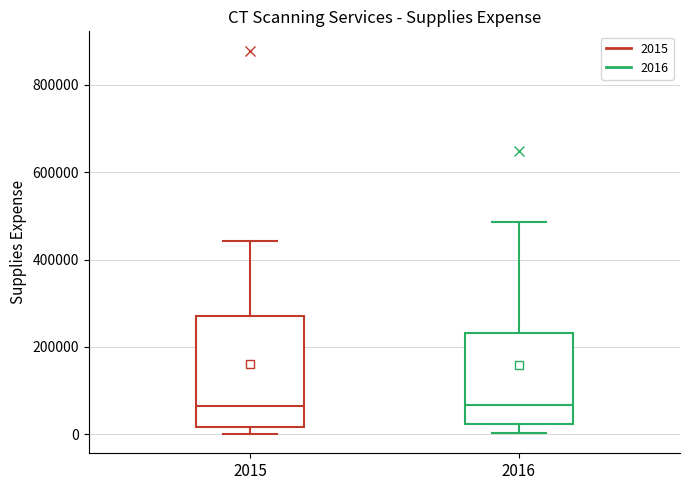

Where does the median line of the box at x = 2016 sit on the y-axis? The values are not printed on the chart, so give them approximately, as read against the axis.

60000